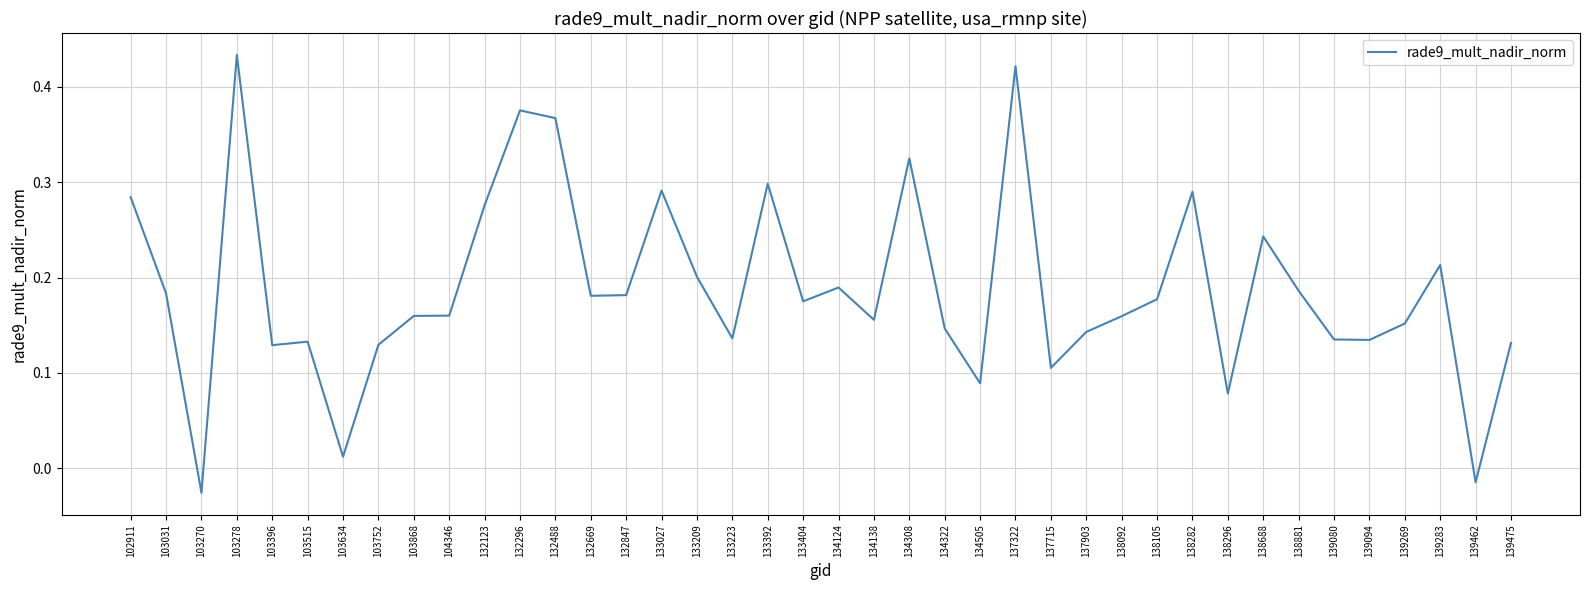

True or false: there are more than 2 points higher than both neighbors.

True